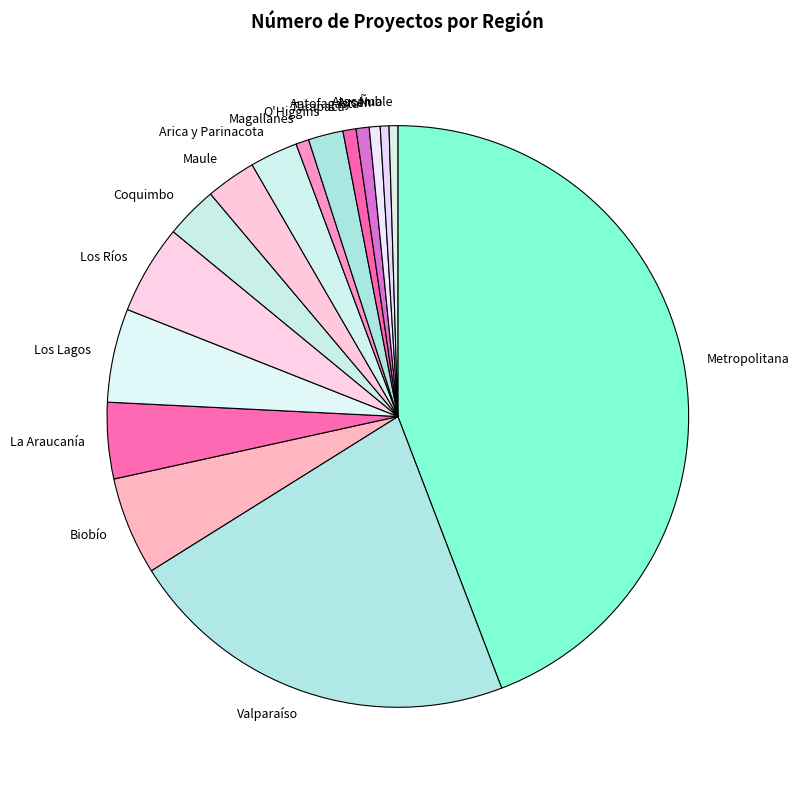

What is the largest slice in the pie chart?

Metropolitana